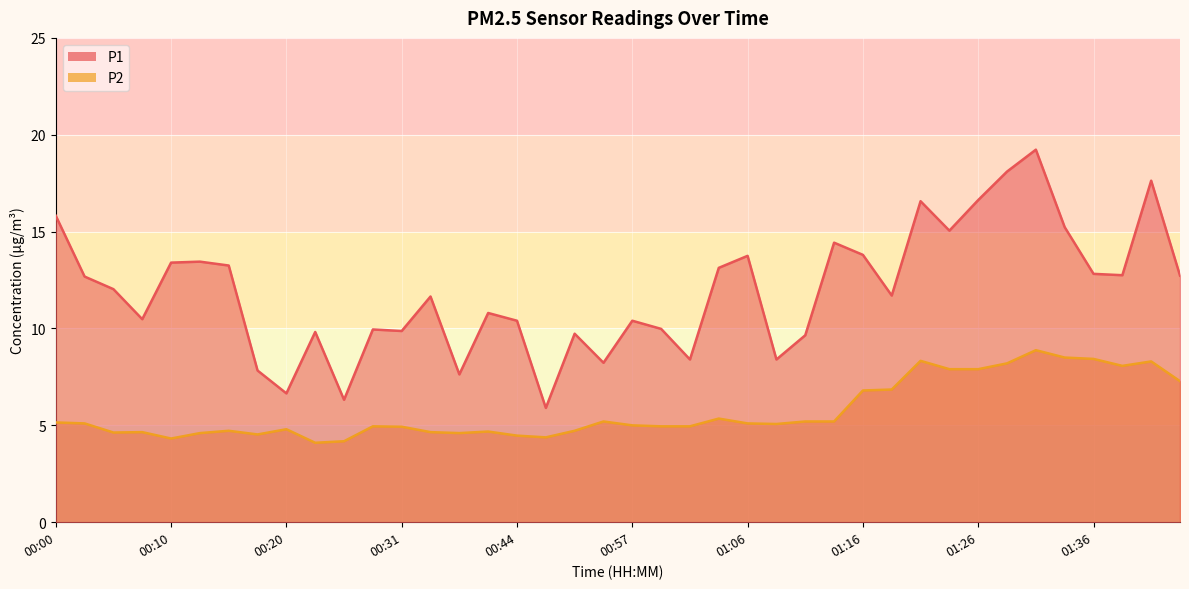

How many data points in P1 are above 12?

20